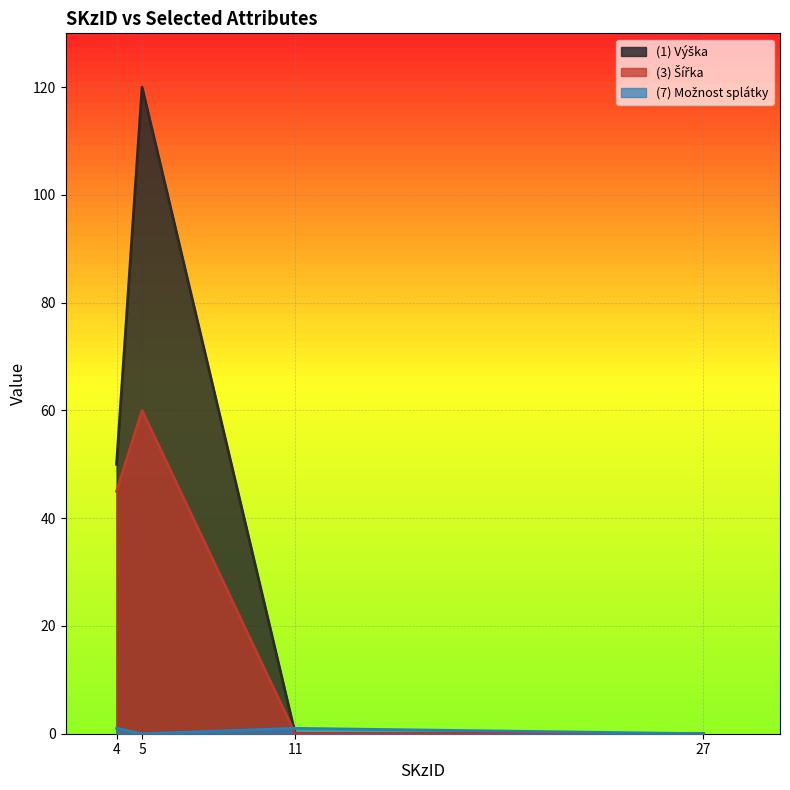

True or false: (1) Výška has more than 0 points higher than both neighbors.

True